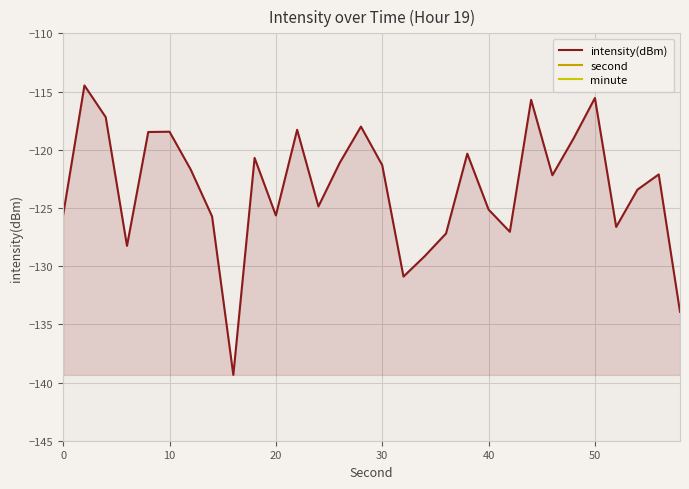

True or false: minute and intensity(dBm) cross at least once.

False